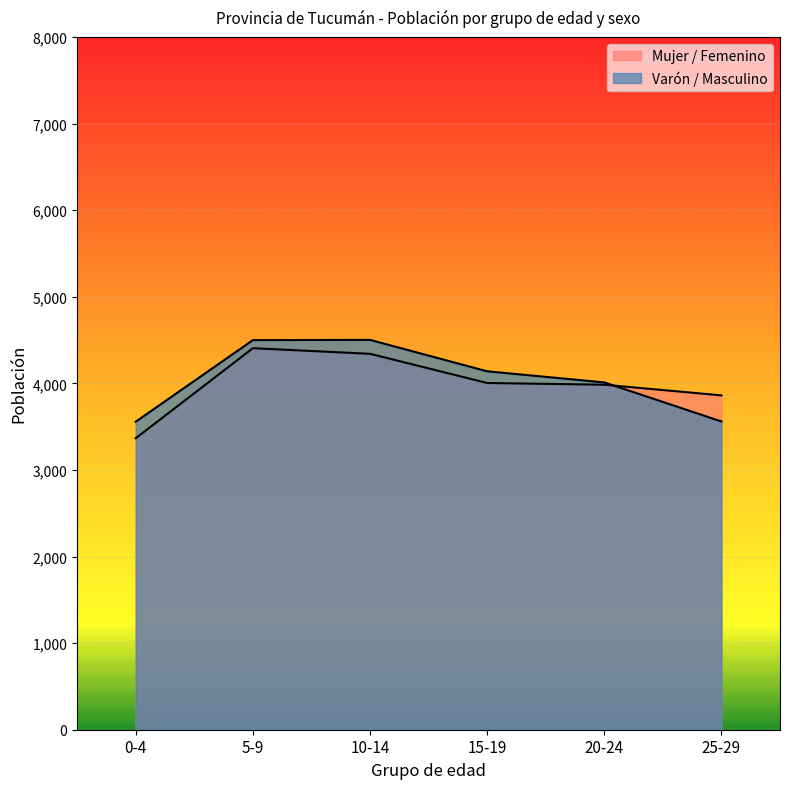

What is the total value across all series at 10-14?

8843